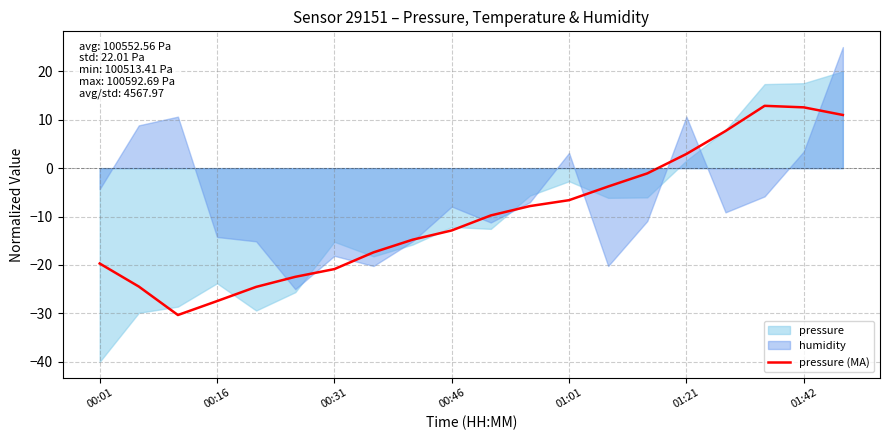

Is it true that pressure (MA) equals -42.4 at 00:16?

False